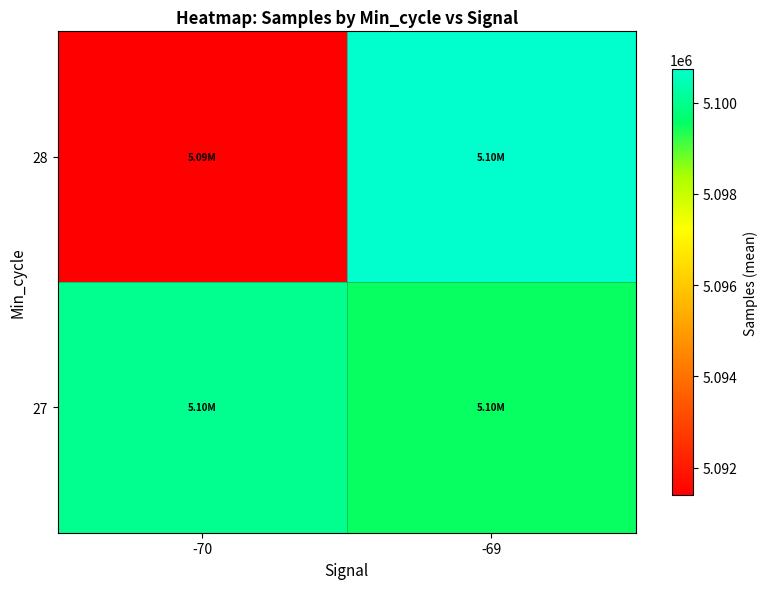

At -69, list the series in order from smallest to largest.

27, 28